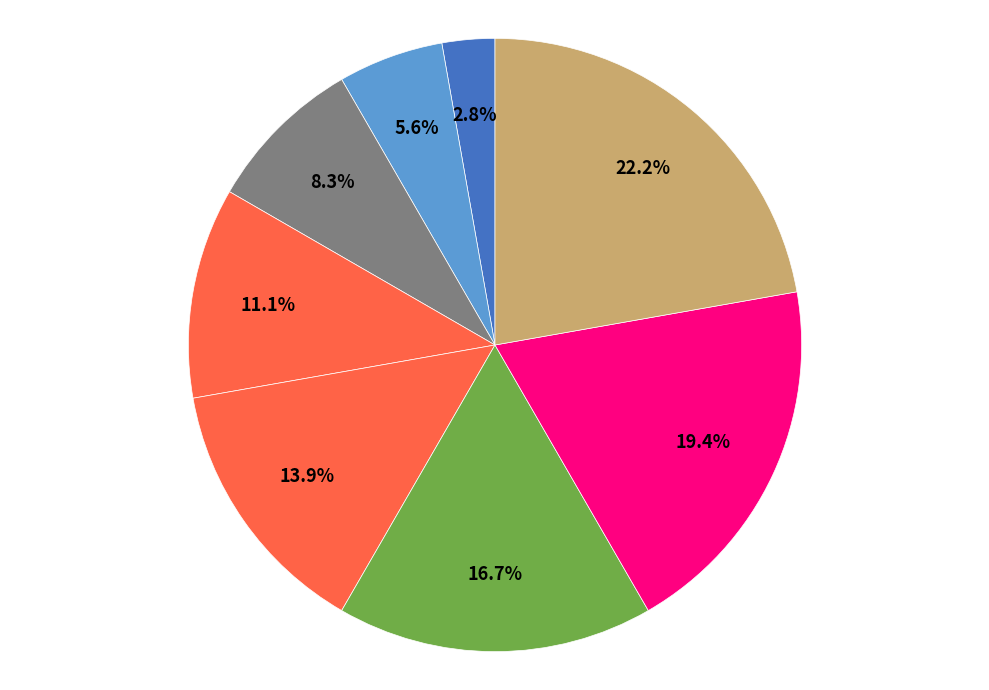

How many slices are in this pie chart?

8